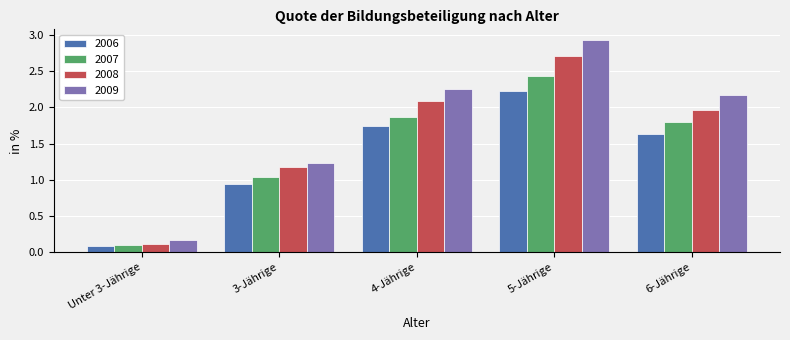

What is the difference between the 2007 values at 3-Jährige and 5-Jährige?

1.4